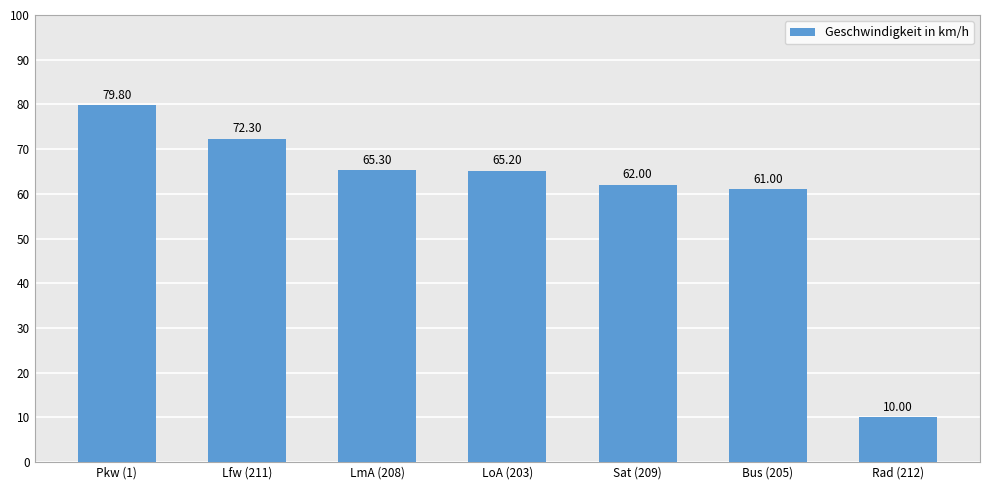

List the labels in order of value, smallest first.

Rad (212), Bus (205), Sat (209), LoA (203), LmA (208), Lfw (211), Pkw (1)